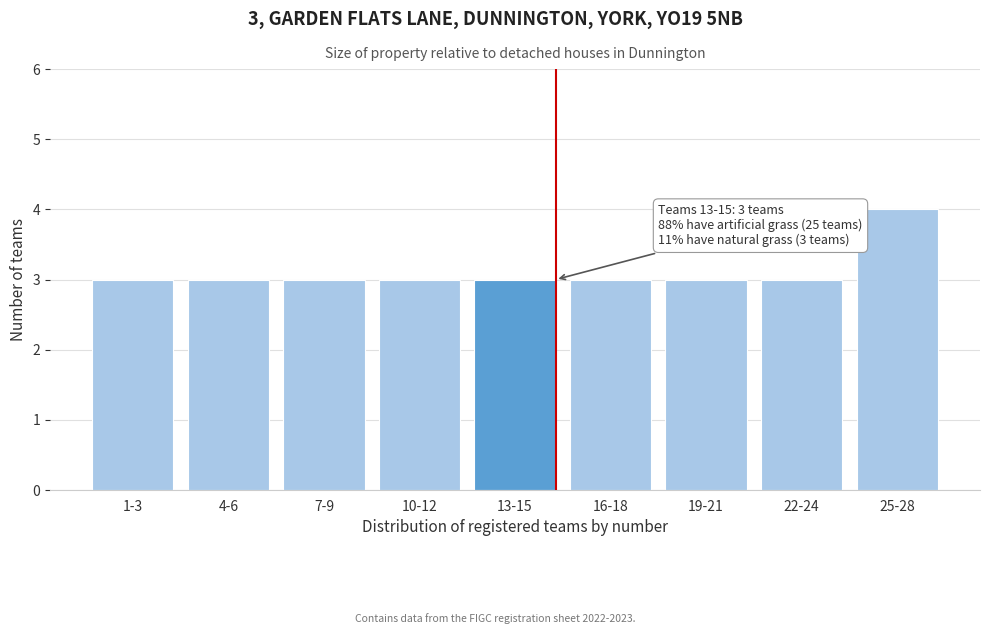

Reading right to left, extract all data points from this chart.

25-28=4	22-24=3	19-21=3	16-18=3	13-15=3	10-12=3	7-9=3	4-6=3	1-3=3